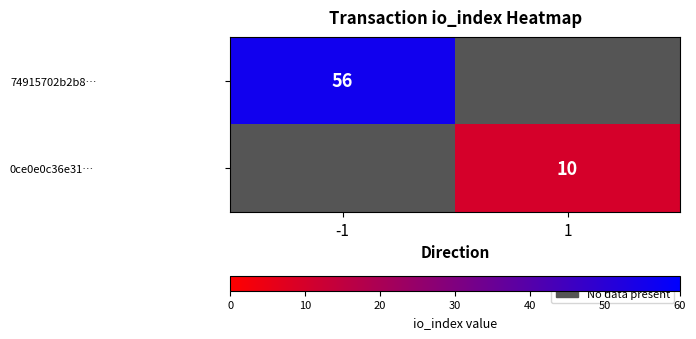

Is the value of 74915702b2b8… at -1 greater than the value of 0ce0e0c36e31… at 1?

Yes